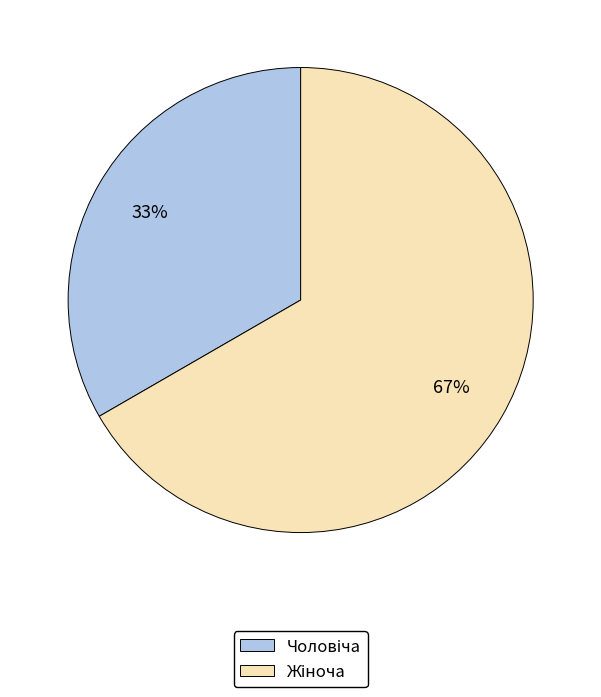

Is there a majority slice in this chart?

Yes